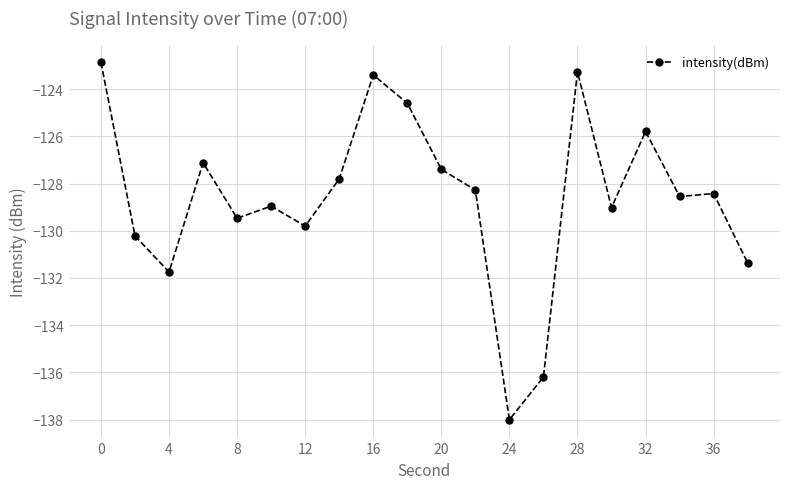

What is the difference between the second highest and second lowest values?

12.9